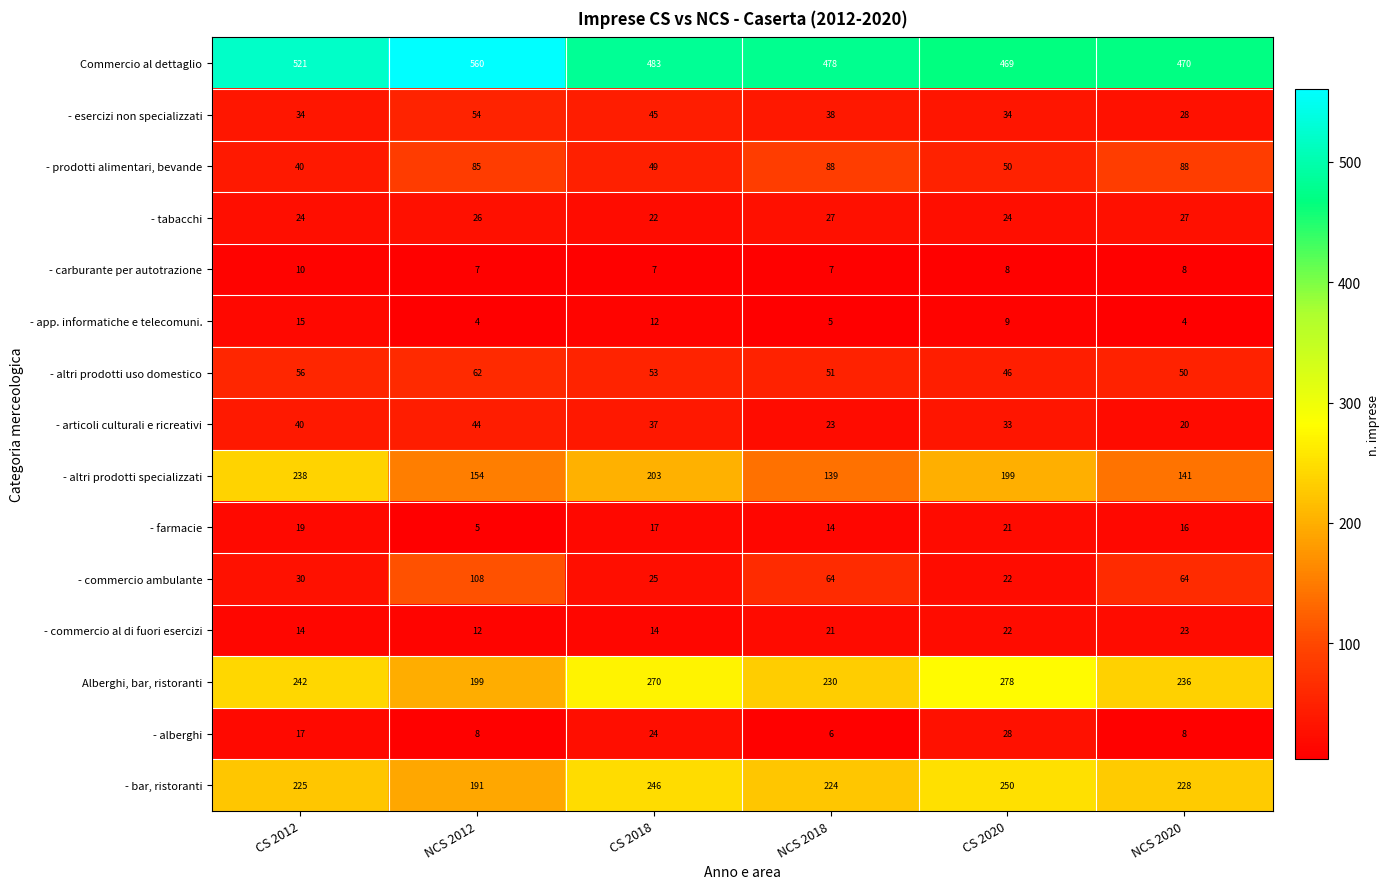

Which series has the largest total across all categories?

Commercio al dettaglio